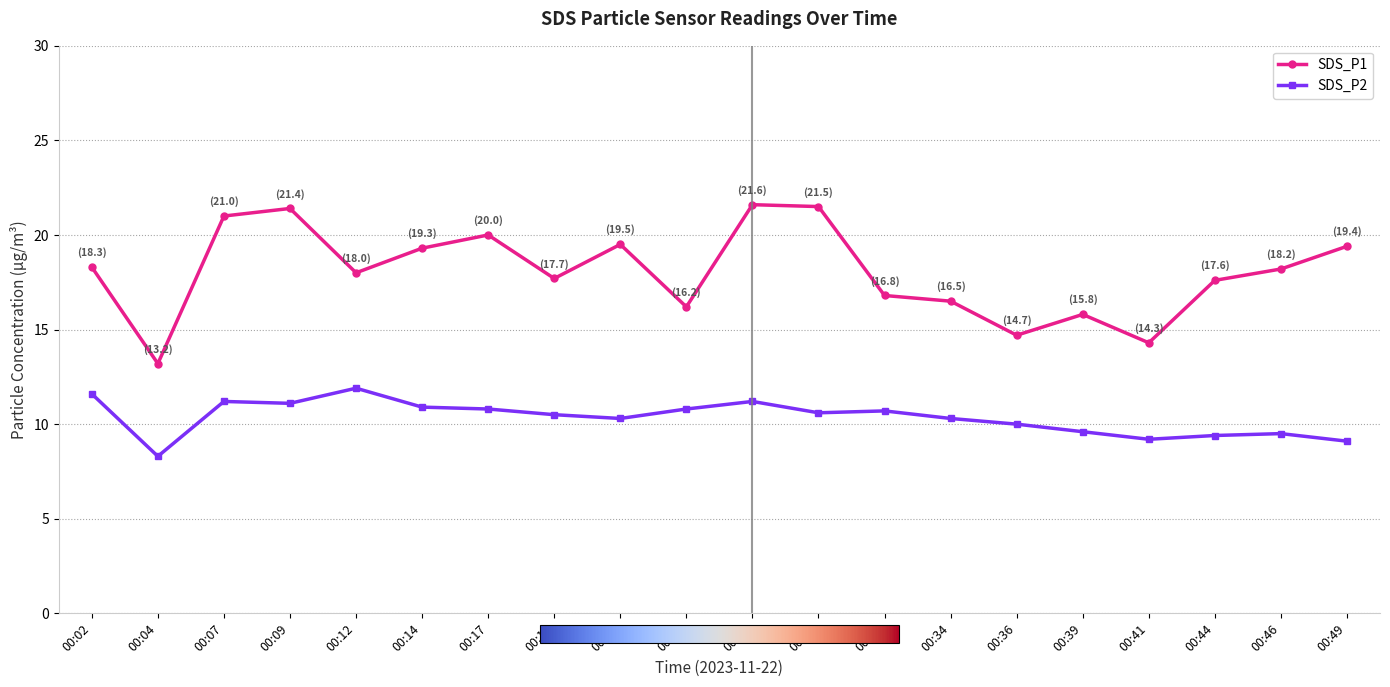

The value of SDS_P1 at 00:41 is 14.3. True or false?

True